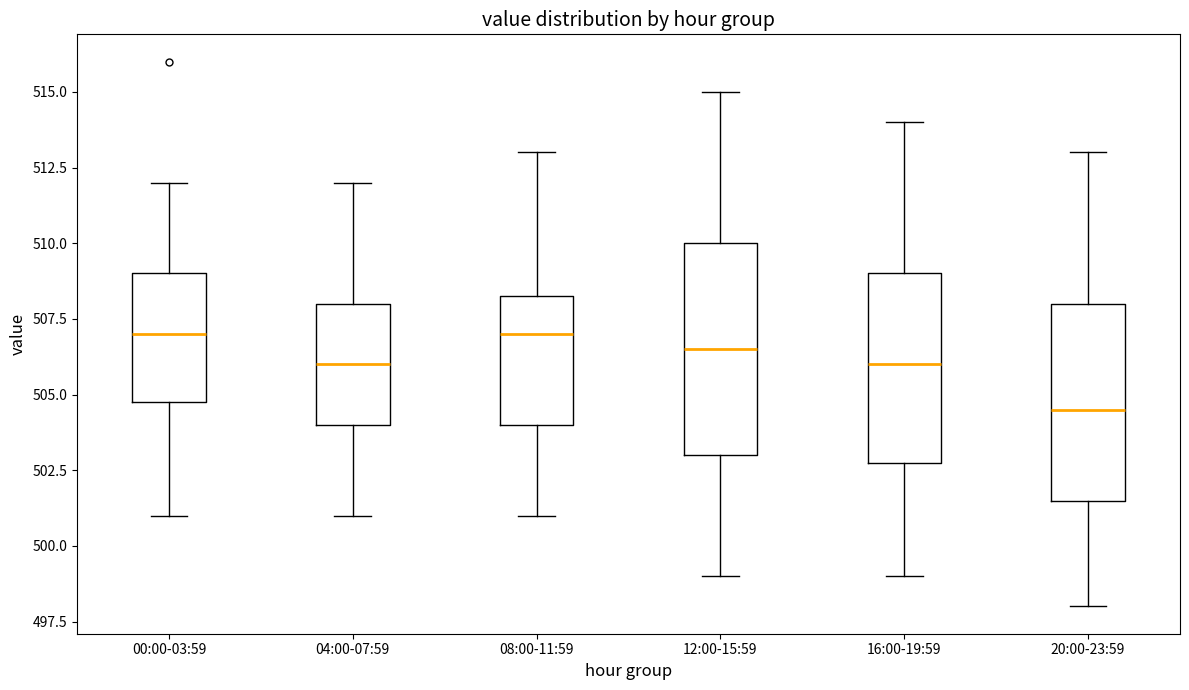

Where does the lower whisker of the box for 12:00-15:59 end on the y-axis? The values are not printed on the chart, so give them approximately, as read against the axis.

499.0